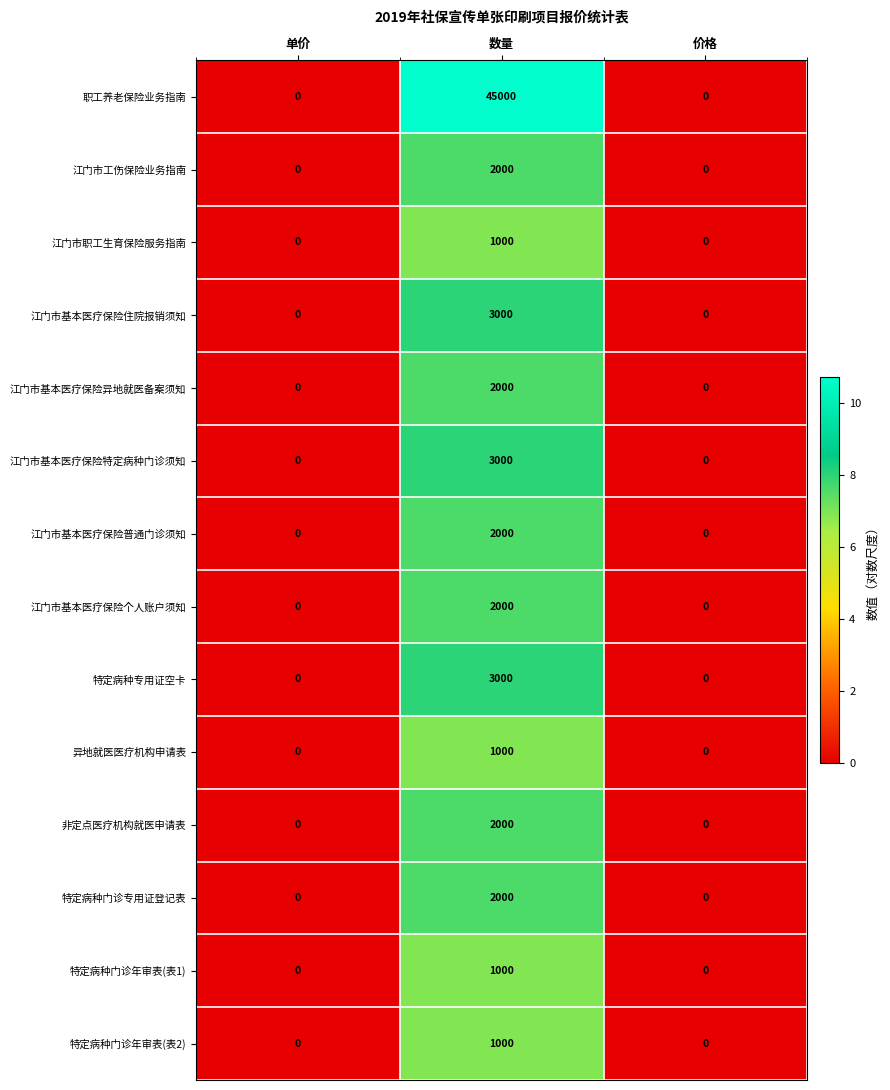

Which series has the widest spread of values?

职工养老保险业务指南